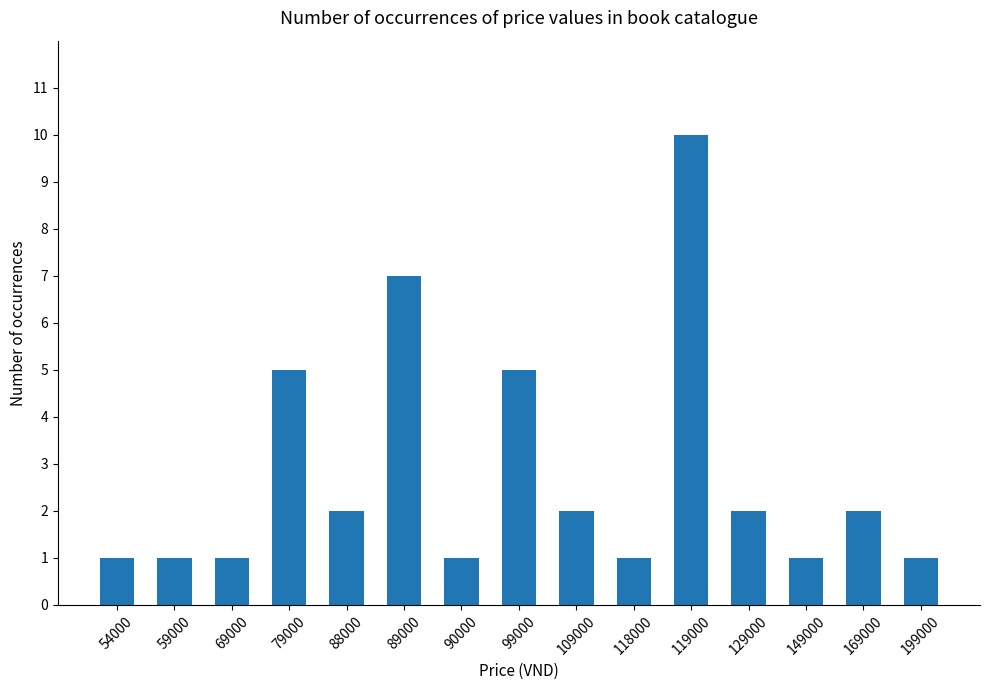

At which label does the data first exceed 2?

79000